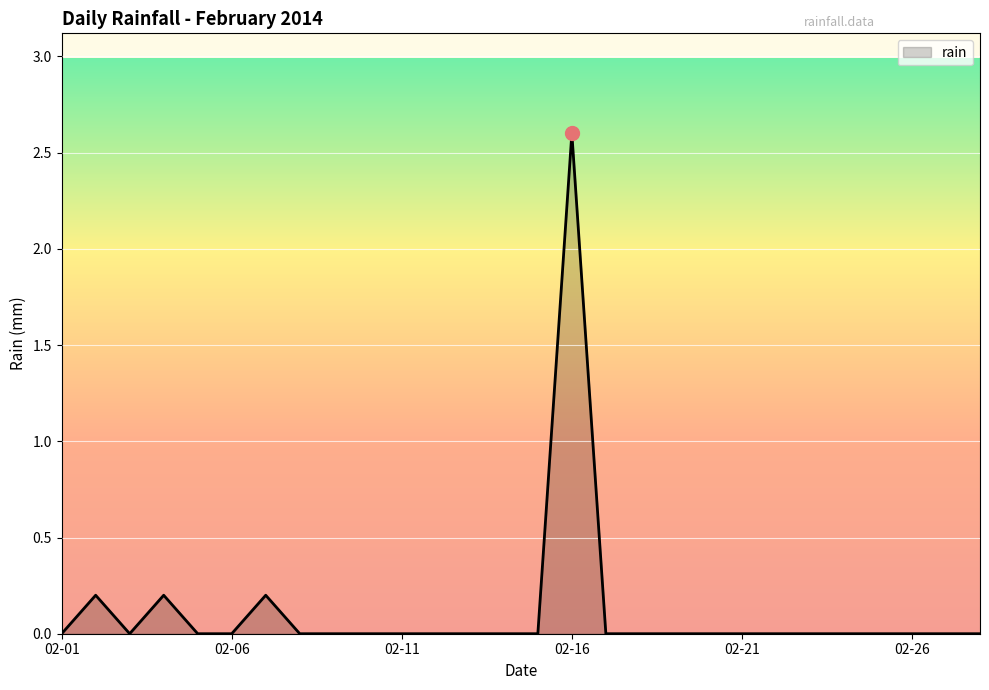

What is the difference between the maximum and minimum values?

2.6